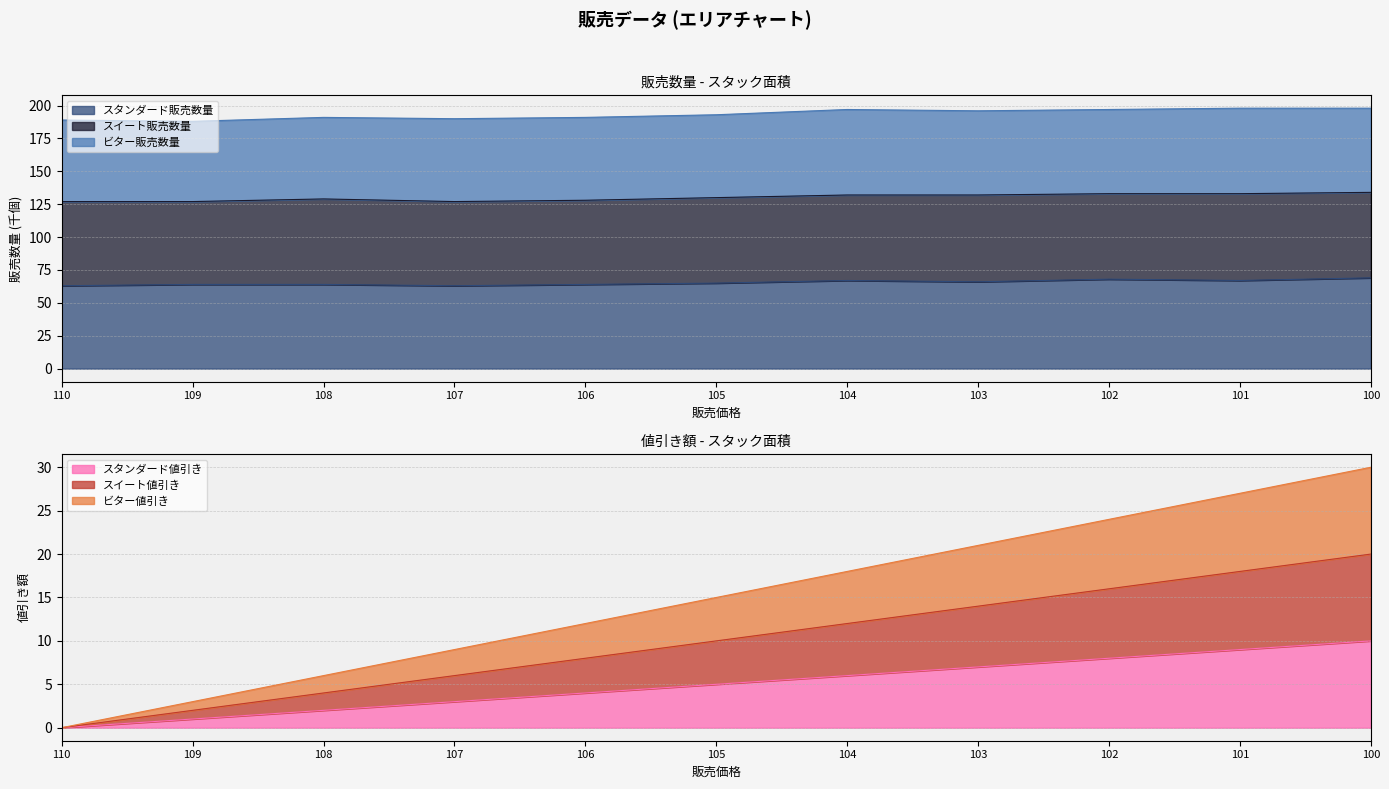

Does the chart display data point markers on the line(s)?

No